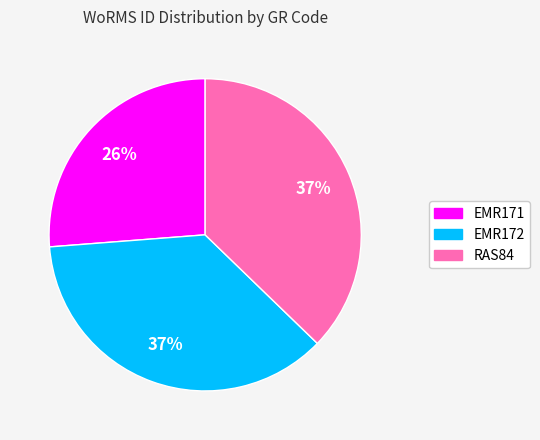

What is the smallest slice in the pie chart?

EMR171